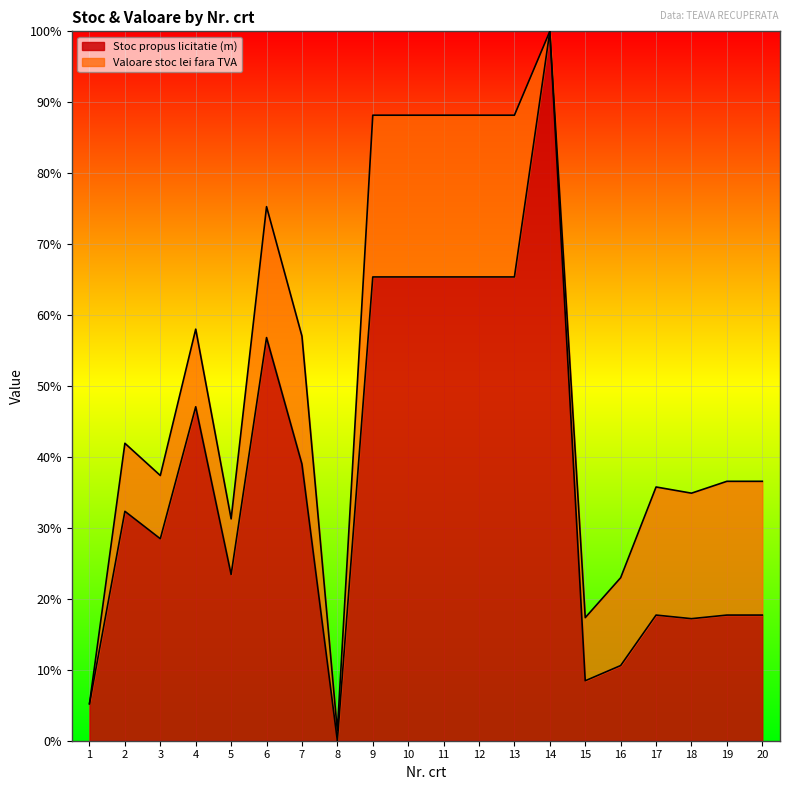

What is the change in value from 15 to 20?

+0.1